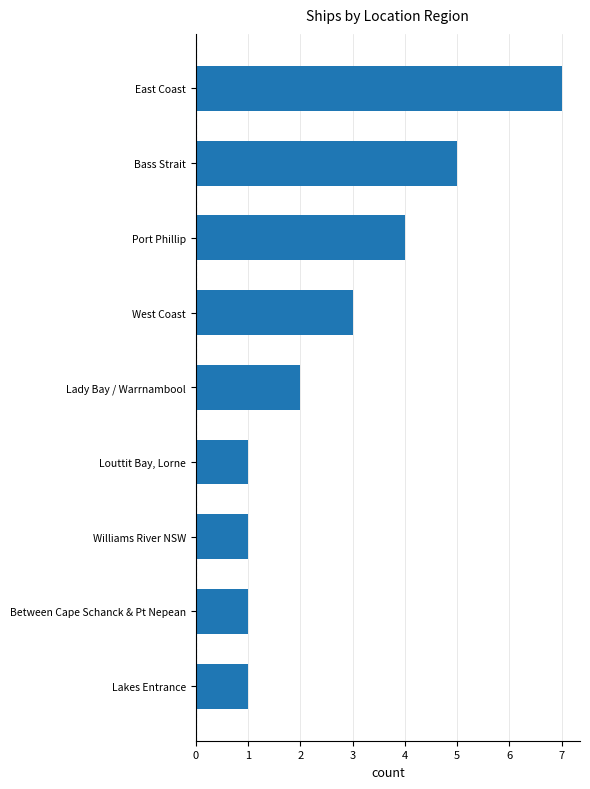

Where is the data nearest to the value 4?

Port Phillip